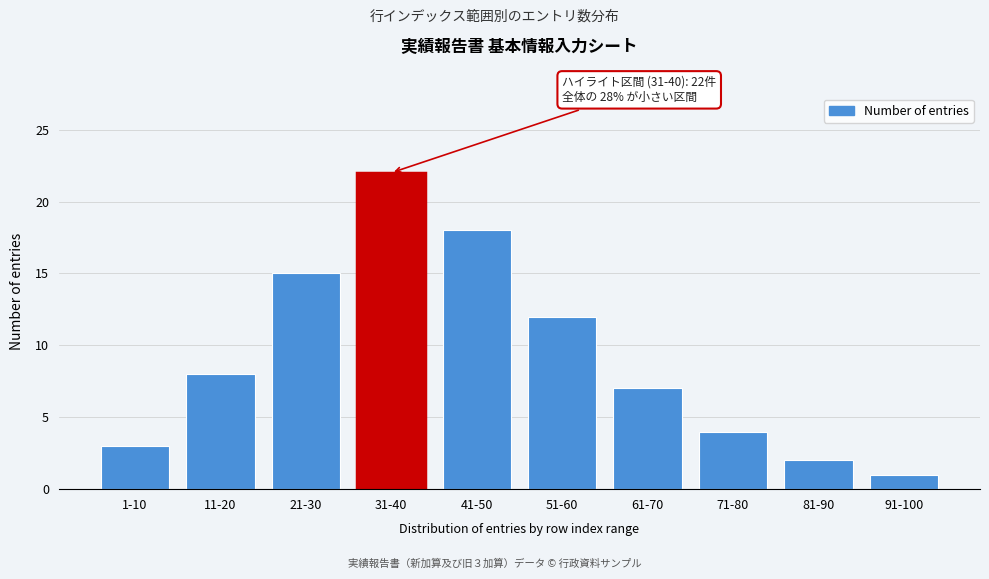

Reading left to right, list all the values displayed in this chart.

3	8	15	22	18	12	7	4	2	1